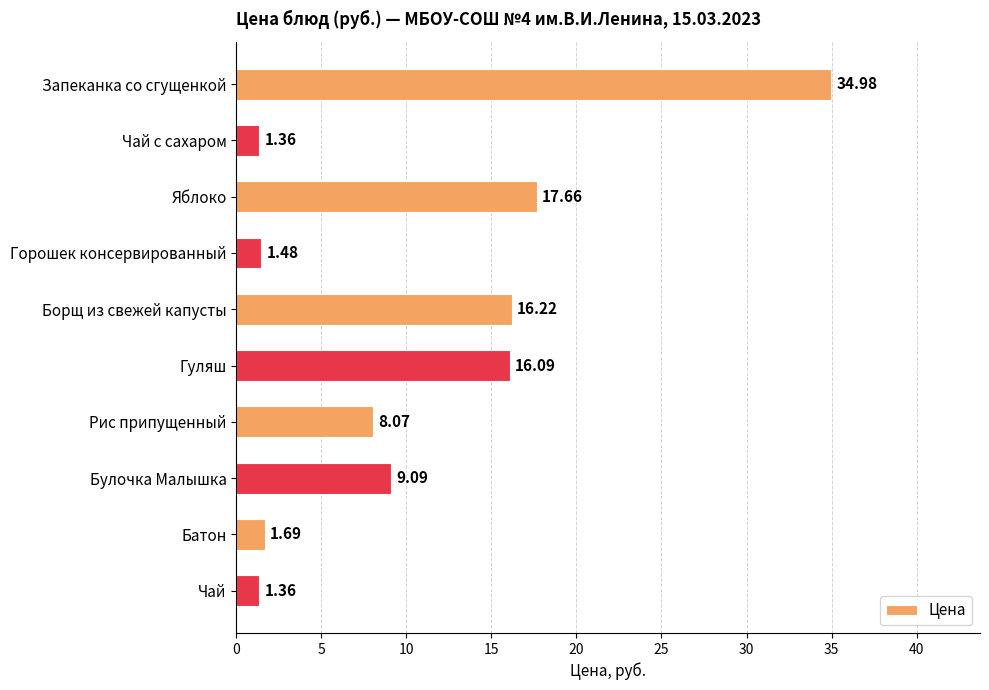

What is the greatest value displayed?

35.0